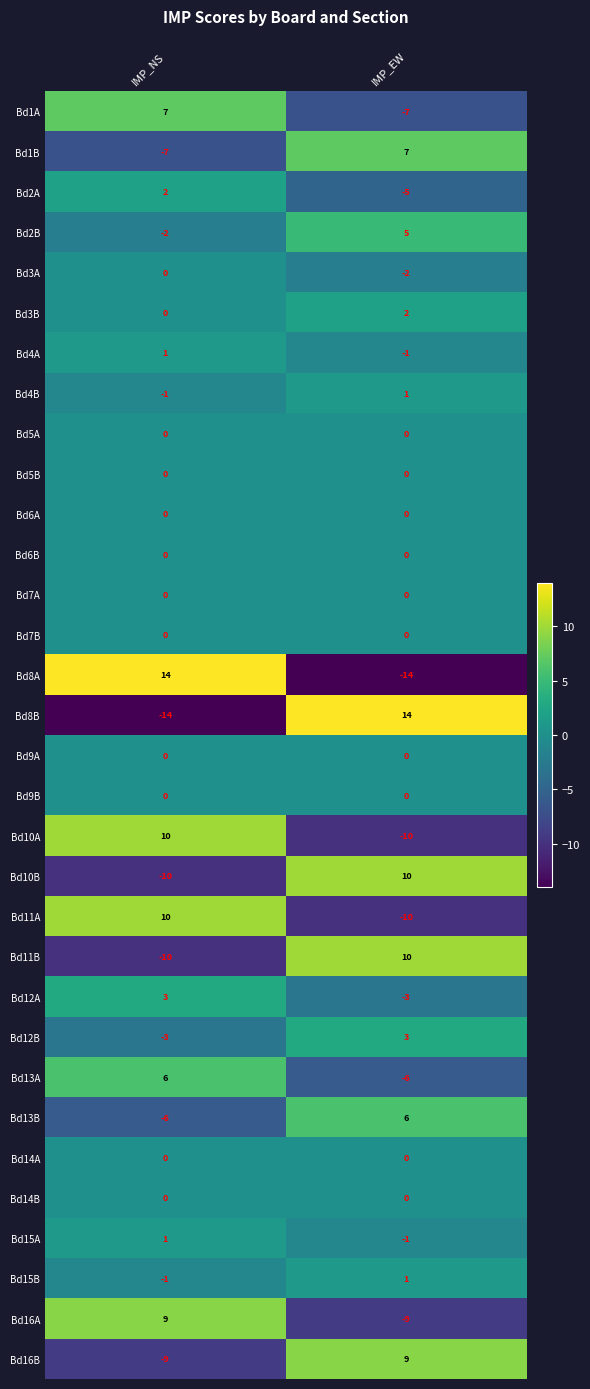

List the labels in order of Bd2B value, smallest first.

IMP_NS, IMP_EW